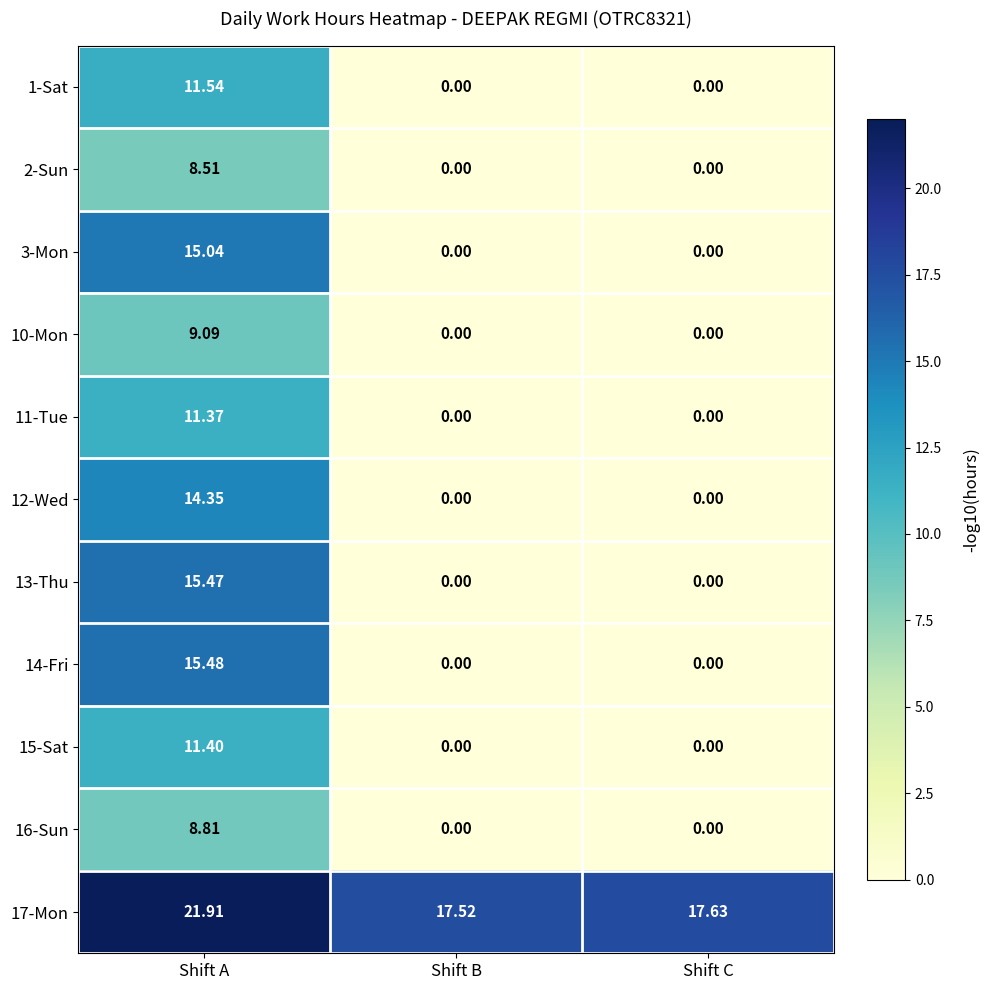

At which category is the sum across all series the highest?

Shift A